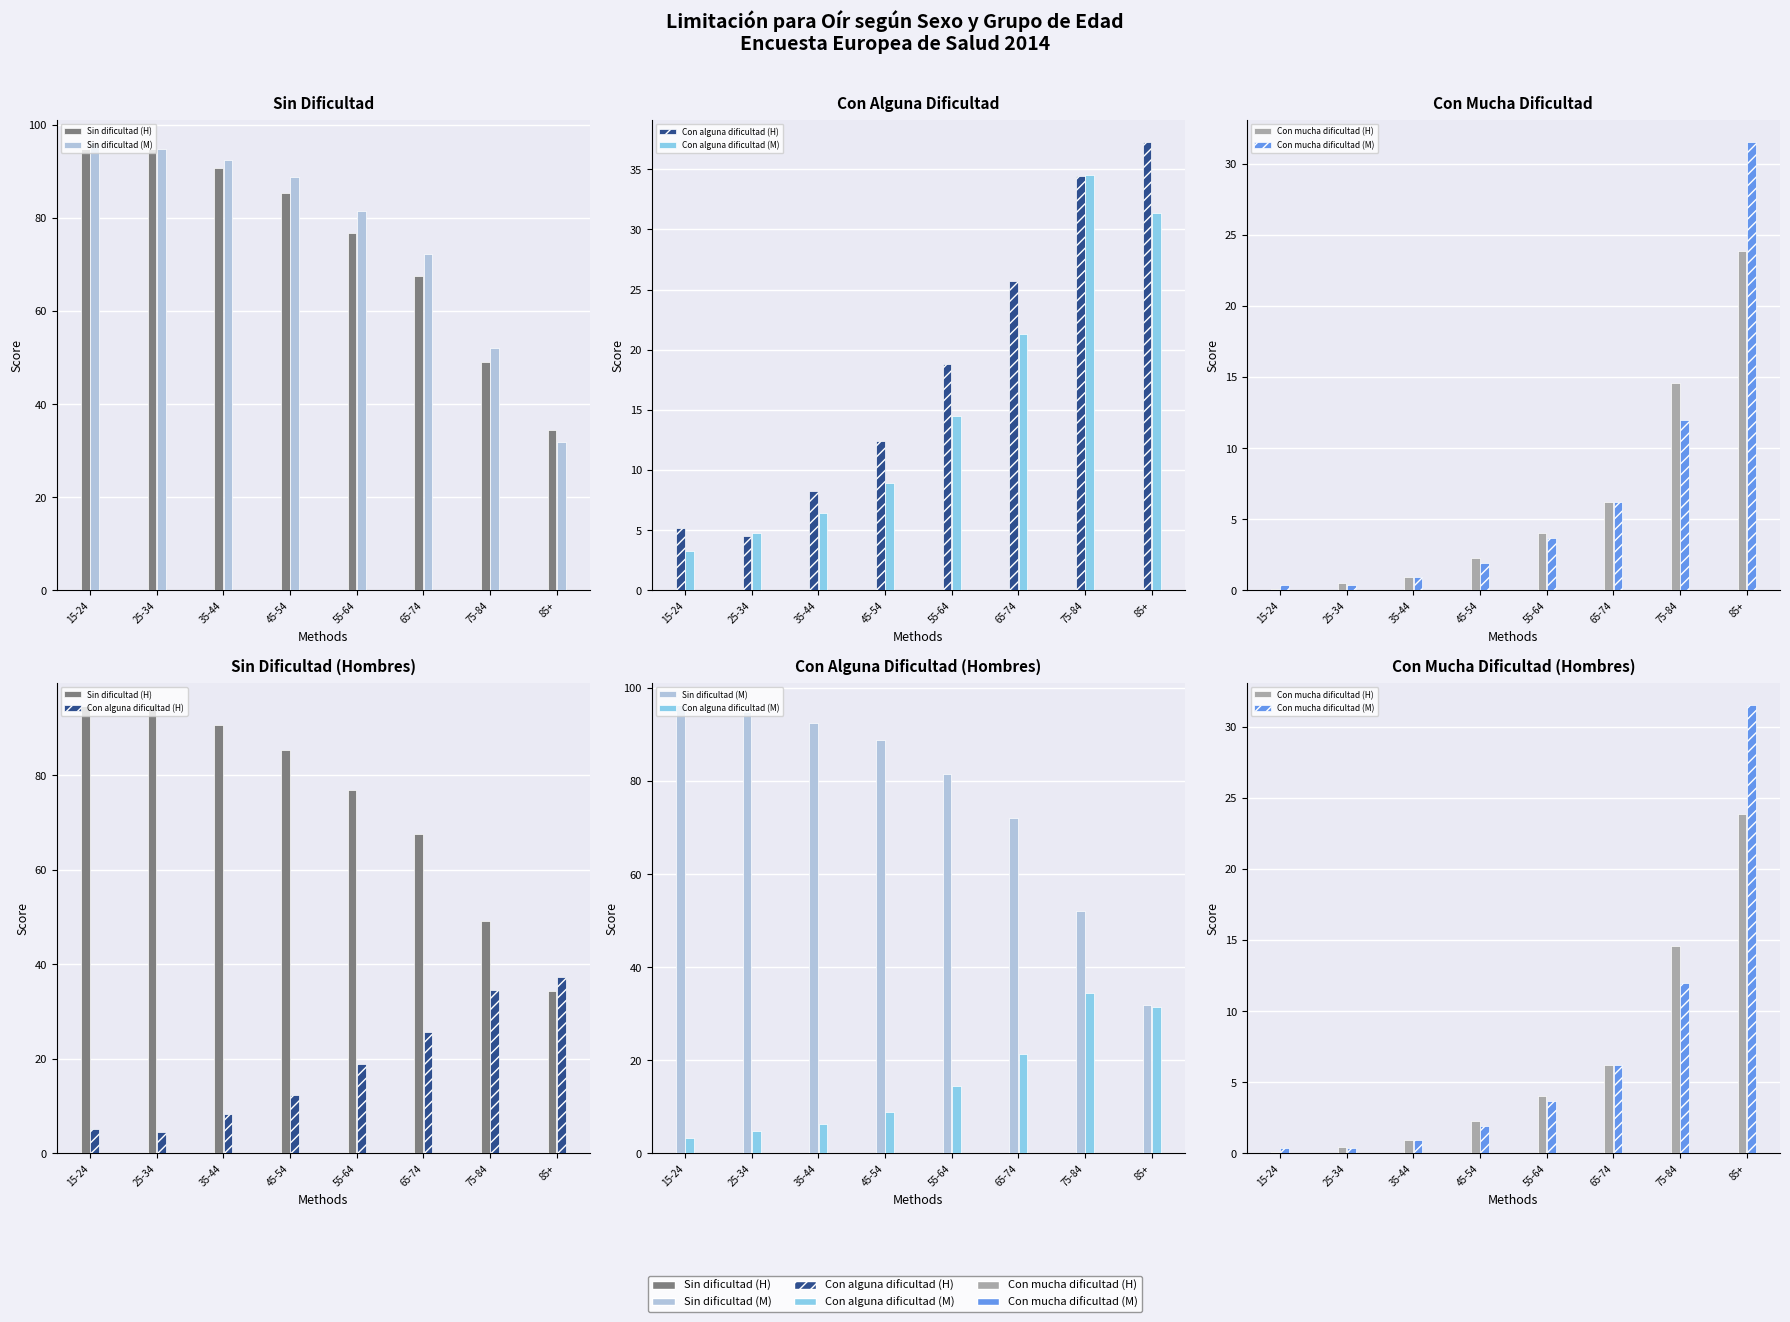

What is the total value across all series at 75-84?

196.6